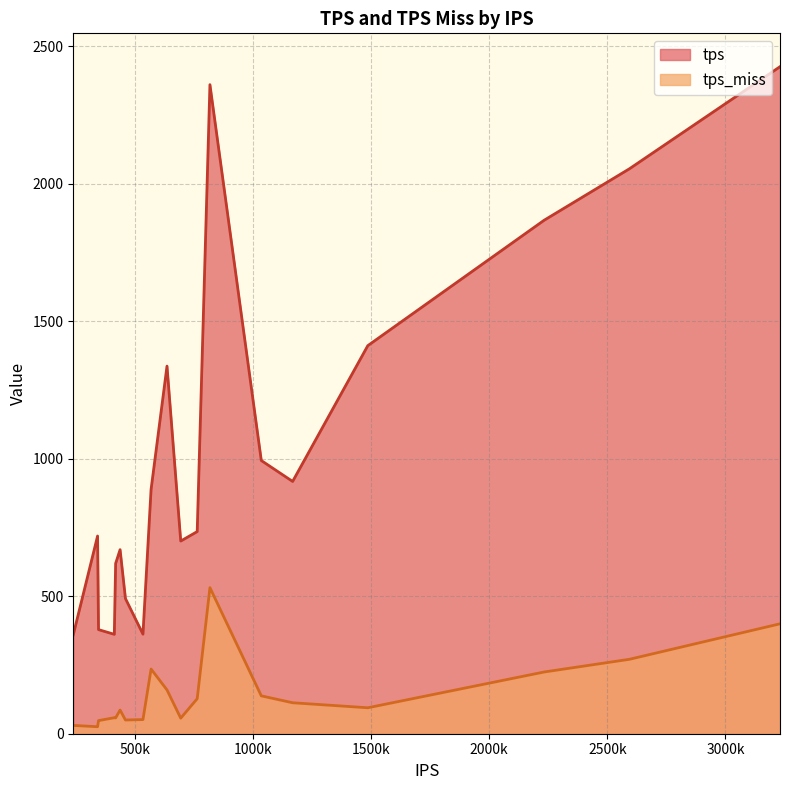

How many lines are shown in the chart?

2